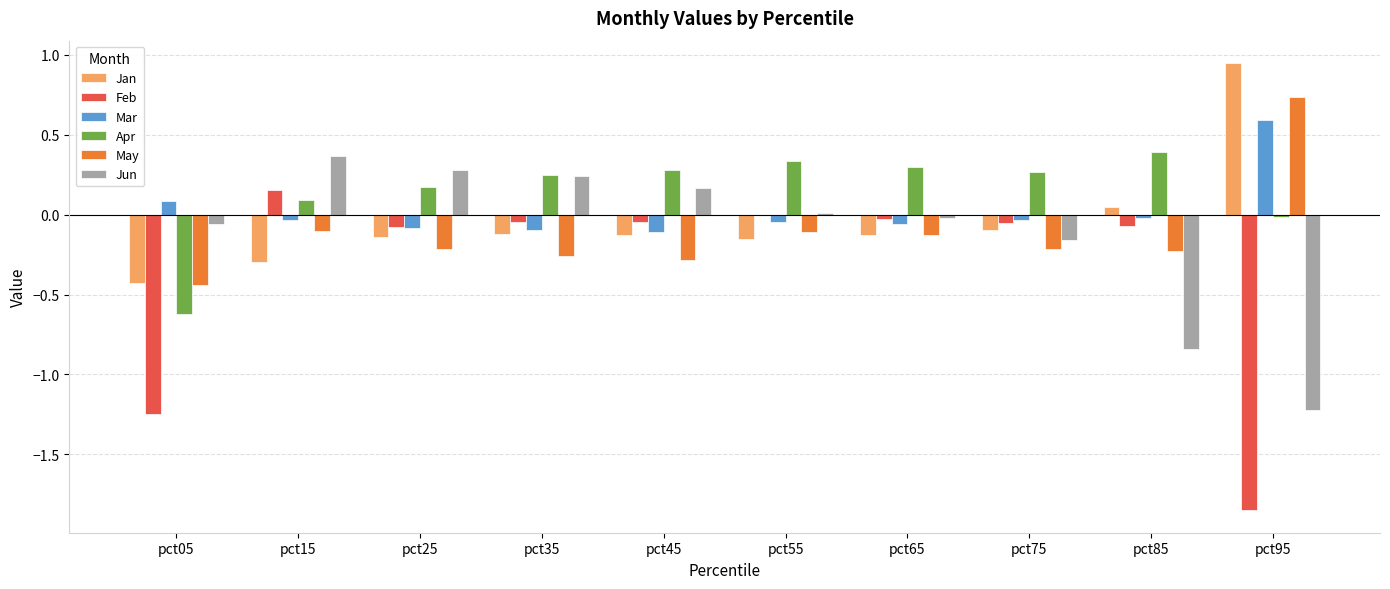

Is the value of Mar at pct85 greater than the value of Jun at pct35?

No